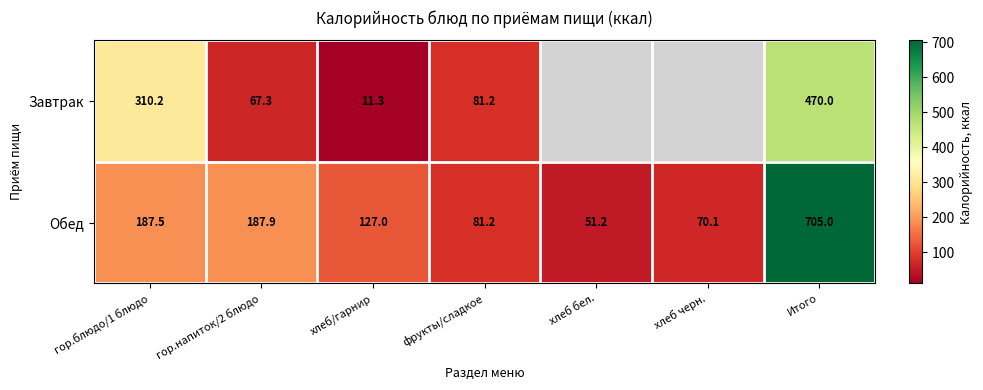

The Завтрак series shows 470.0 at Итого. True or false?

True